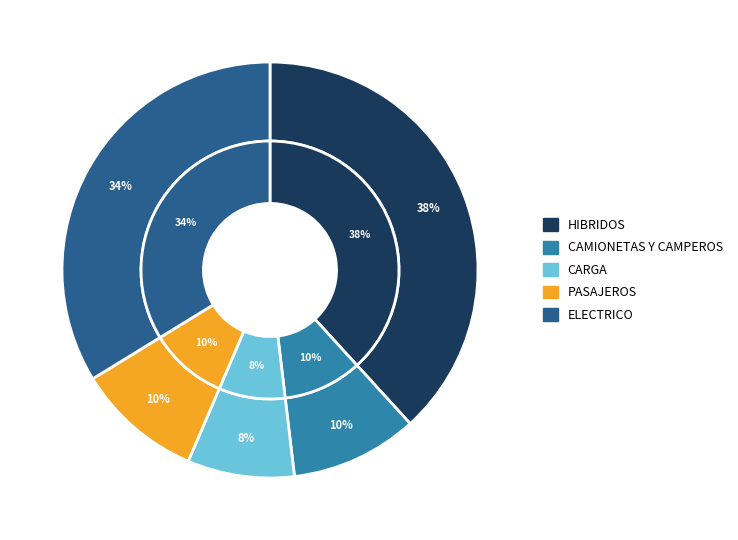

The HIBRIDOS slice represents 44% of the pie. True or false?

False